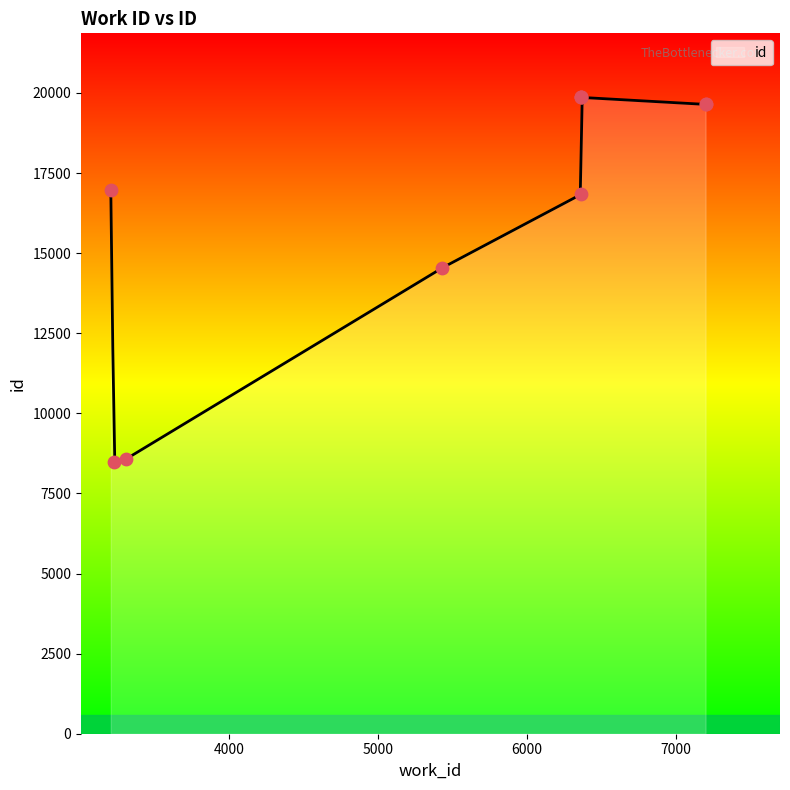

Between 6366 and 7201, which is larger?

7201